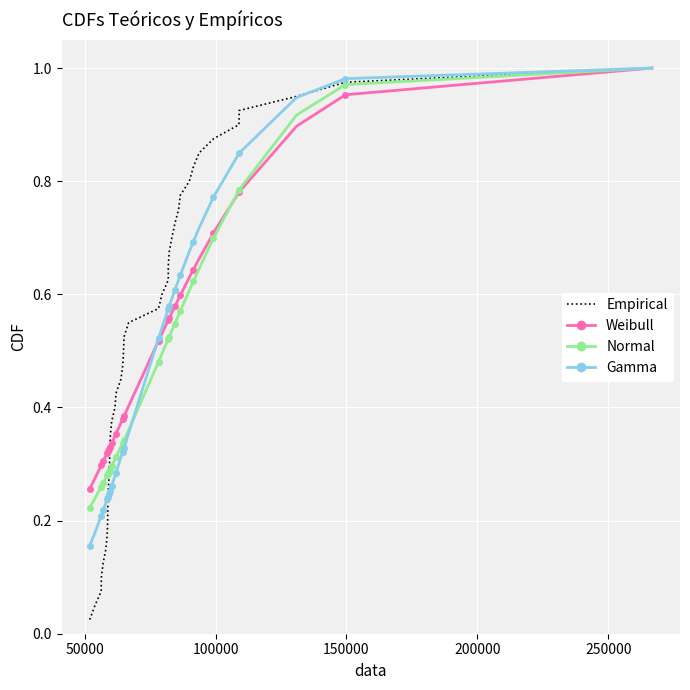

True or false: Weibull and Empirical cross at least once.

True